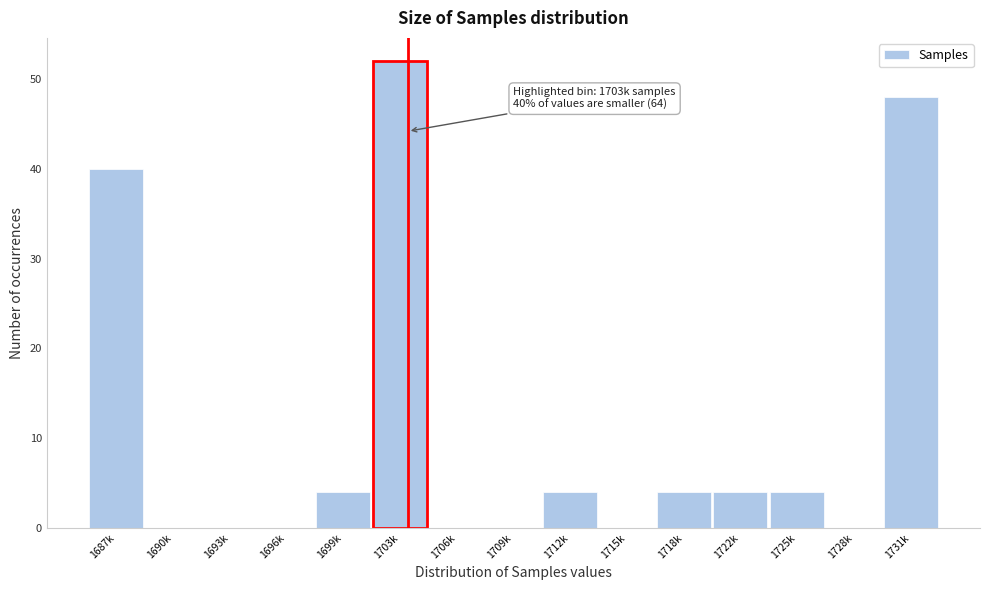

Reading left to right, extract all data points from this chart.

1687k=40	1690k=0	1693k=0	1696k=0	1699k=4	1703k=52	1706k=0	1709k=0	1712k=4	1715k=0	1718k=4	1722k=4	1725k=4	1728k=0	1731k=48